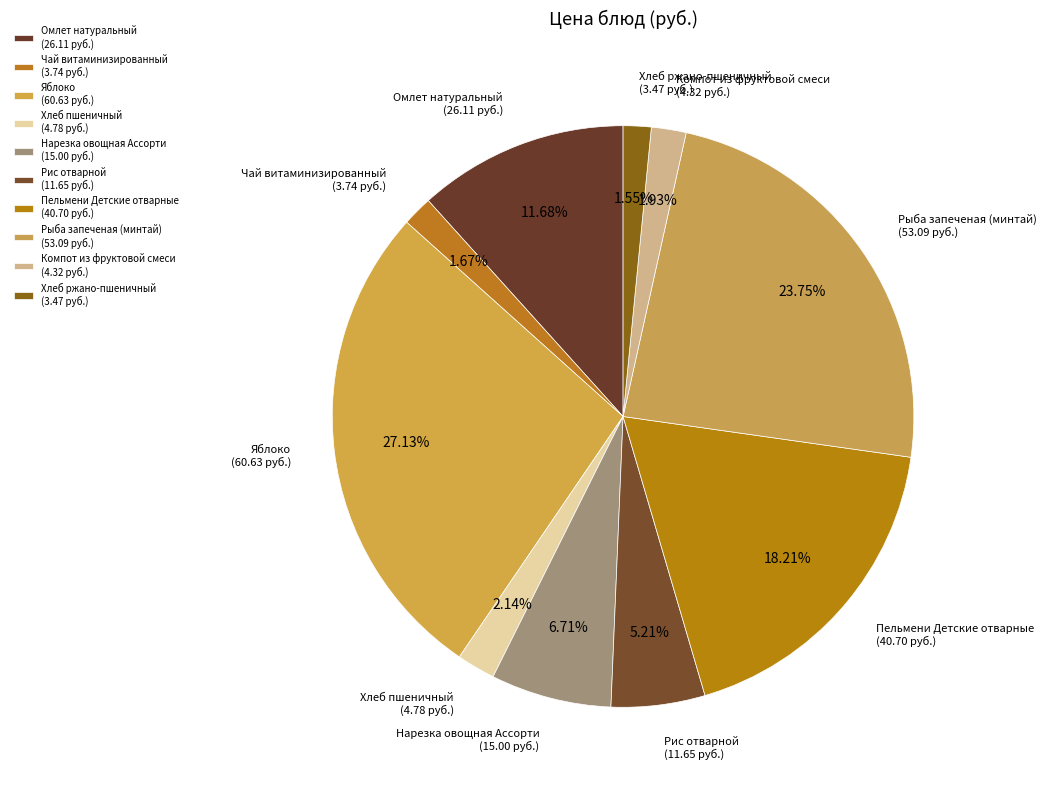

What is the total percentage of Хлеб ржано-пшеничный and Яблоко?

28.7%